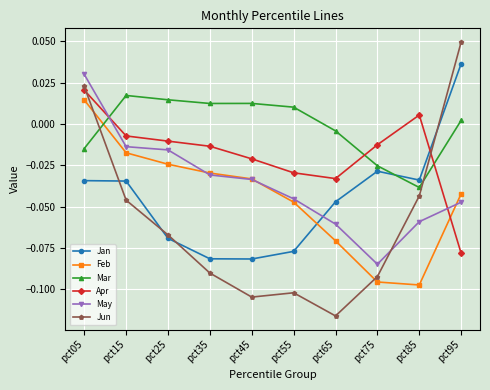

Is this an area chart (filled region under the line)?

No